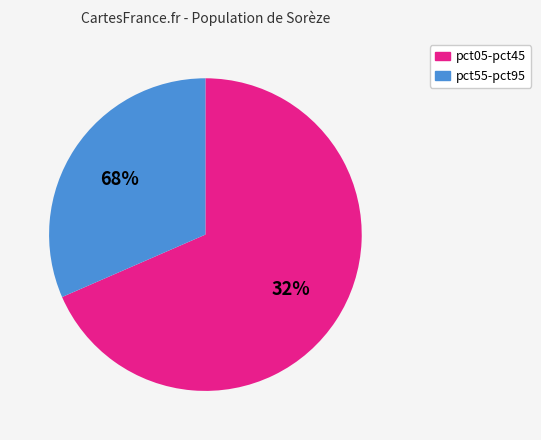

Does pct95 account for over 50% of the chart?

No